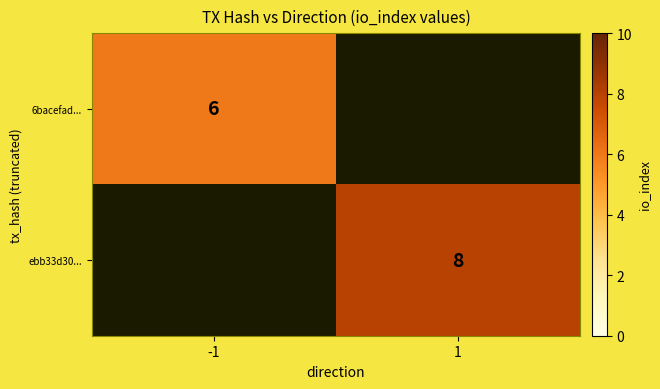

True or false: ebb33d30... has a value of 8 at 1.

True